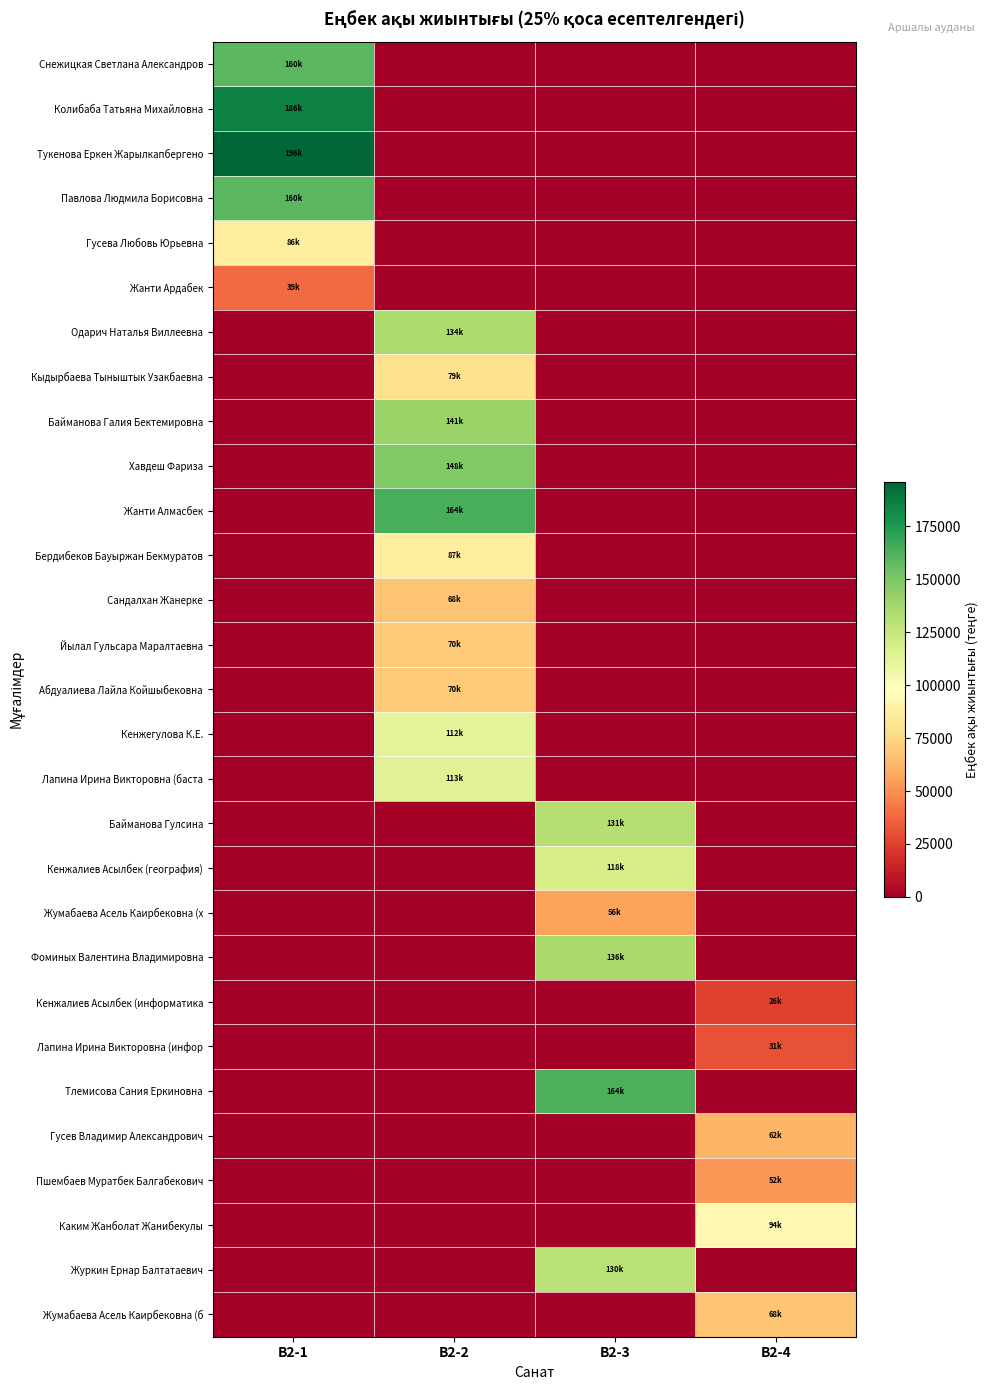

Rank the series at В2-3 from lowest to highest value.

Снежицкая Светлана Александров, Колибаба Татьяна Михайловна, Тукенова Еркен Жарылкапбергено, Павлова Людмила Борисовна, Гусева Любовь Юрьевна, Жанти Ардабек, Одарич Наталья Виллеевна, Кыдырбаева Тыныштык Узакбаевна, Байманова Галия Бектемировна, Хавдеш Фариза, Жанти Алмасбек, Бердибеков Бауыржан Бекмуратов, Сандалхан Жанерке, Йылал Гульсара Маралтаевна, Абдуалиева Лайла Койшыбековна, Кенжегулова К.Е., Лапина Ирина Викторовна (баста, Кенжалиев Асылбек (информатика, Лапина Ирина Викторовна (инфор, Гусев Владимир Александрович, Пшембаев Муратбек Балгабекович, Каким Жанболат Жанибекулы, Жумабаева Асель Каирбековна (б, Жумабаева Асель Каирбековна (х, Кенжалиев Асылбек (география), Журкин Ернар Балтатаевич, Байманова Гулсина, Фоминых Валентина Владимировна, Тлемисова Сания Еркиновна